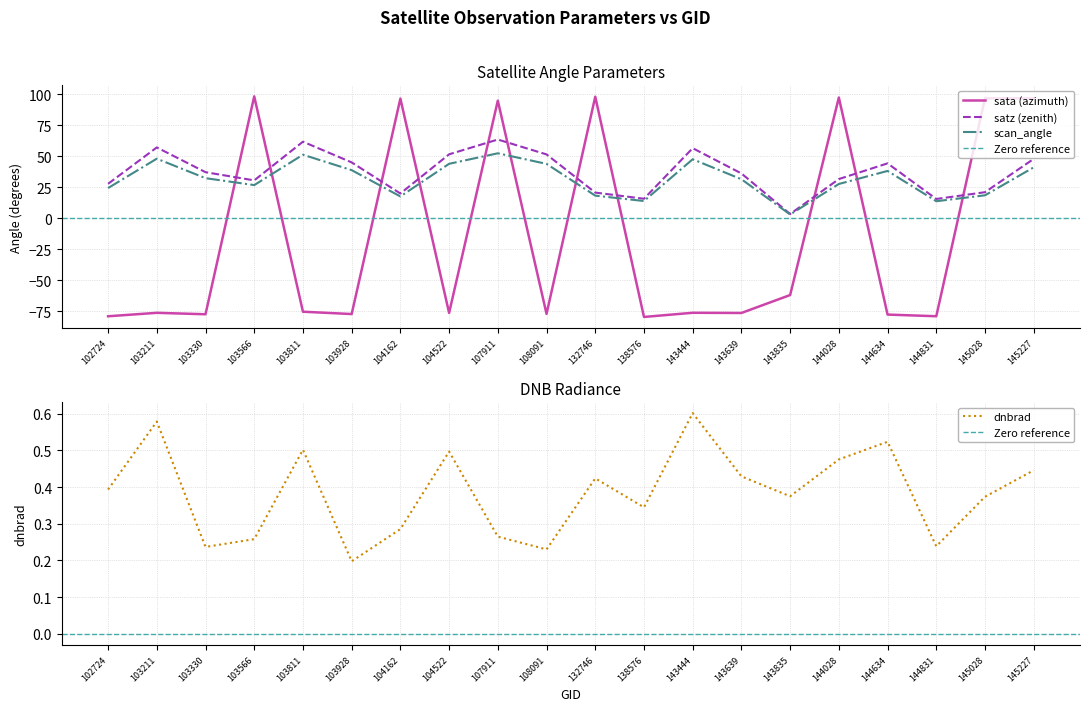

What are all the series names shown in the legend?

sata, satz, scan_angle, dnbrad